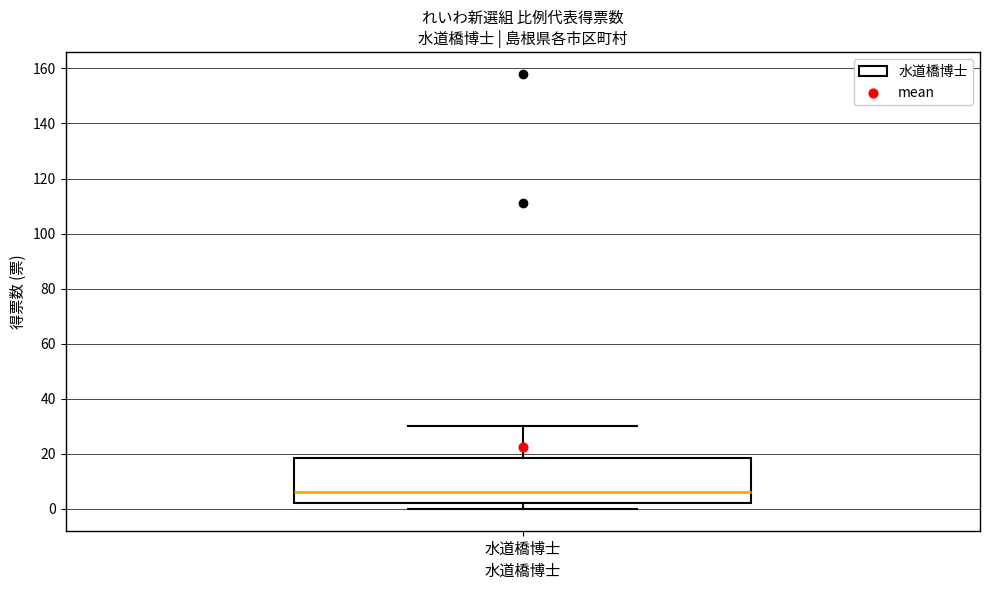

Read this box plot against the y-axis: the position of the median line, the range covered by the box, and the ends of both whiskers. The values are not printed on the chart, so give them approximately, as read against the axis.

median 6, box 2 to 18, whiskers 0 to 30